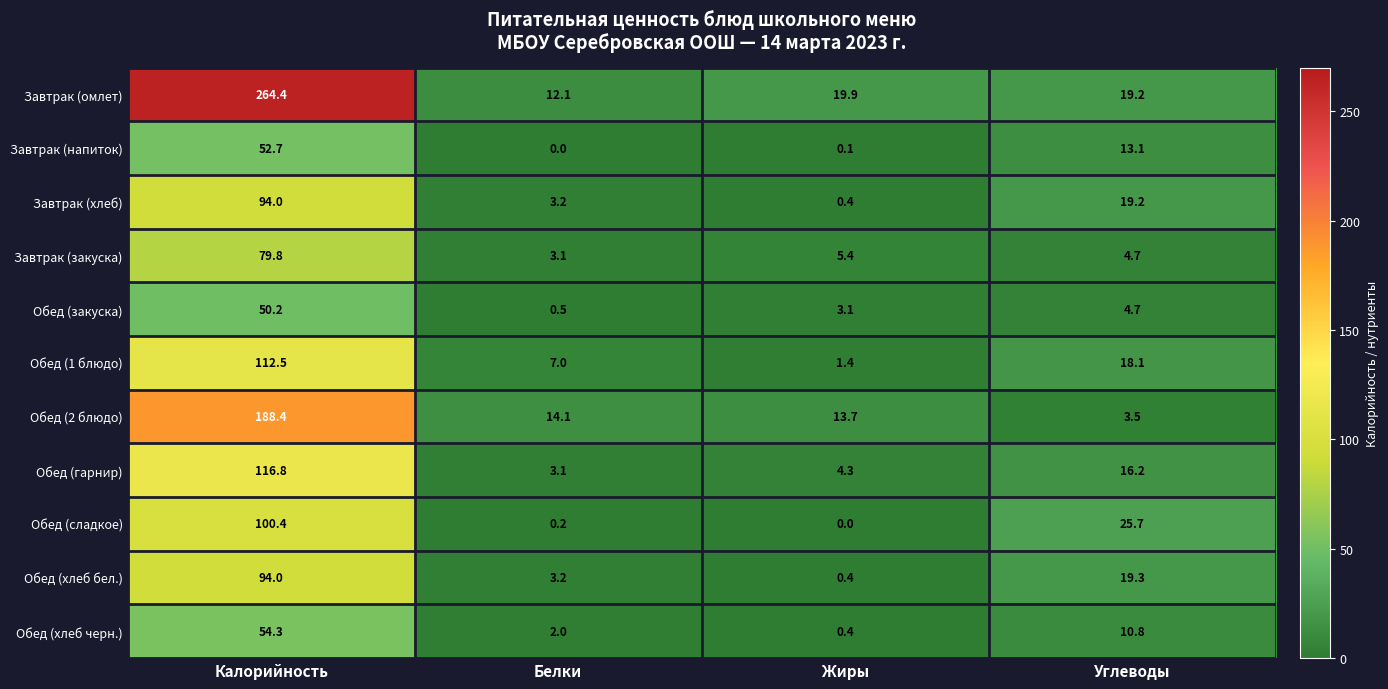

True or false: Завтрак (омлет) has a value of 264.4 at Калорийность.

True